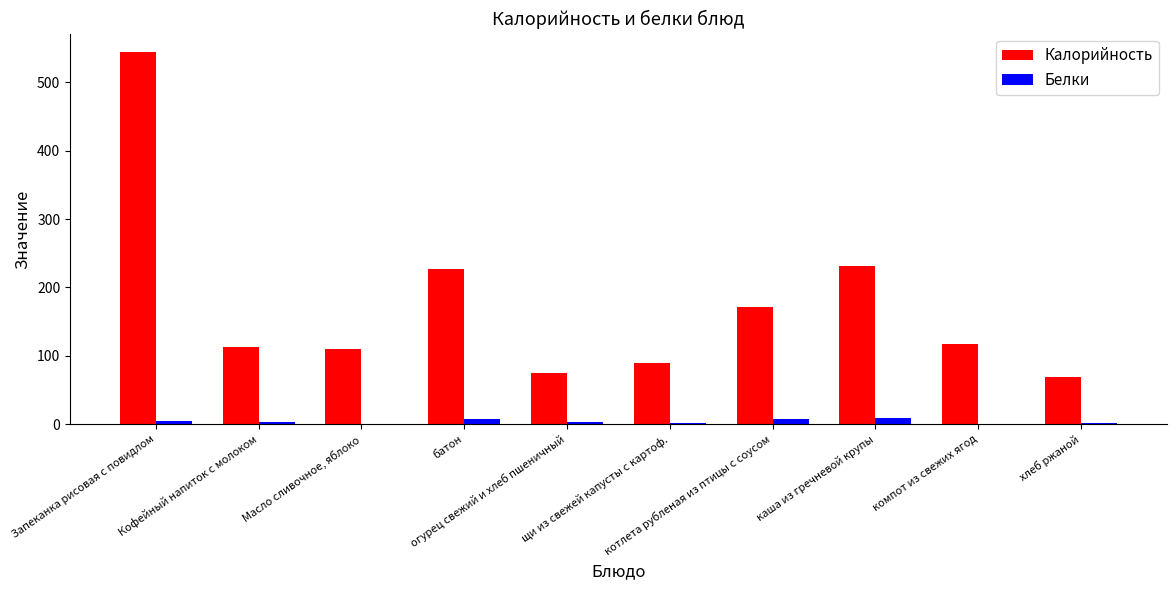

Does the chart contain stacked bars?

No